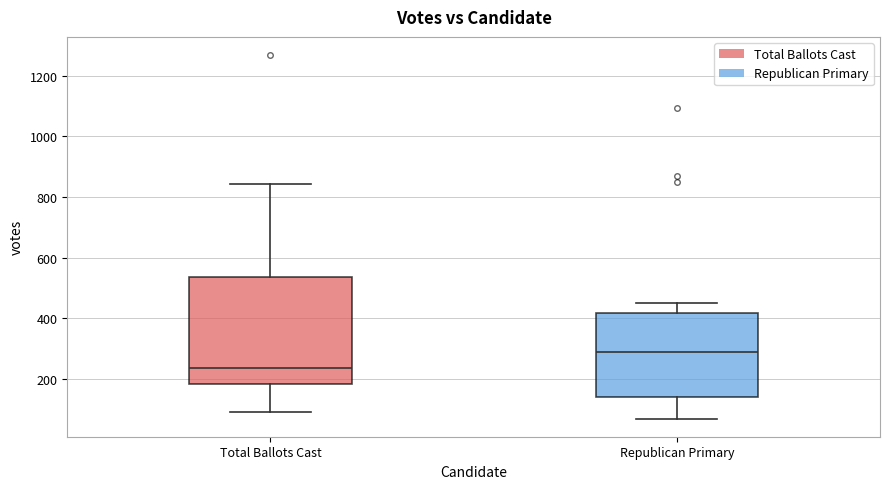

Reading left to right, read every box against the y-axis: the position of its median line, the range the box covers, and the ends of its whiskers. The values are not printed on the chart, so give them approximately, as read against the axis.

Total Ballots Cast: median 240, box 180 to 540, whiskers 100 to 840
Republican Primary: median 280, box 140 to 420, whiskers 80 to 460